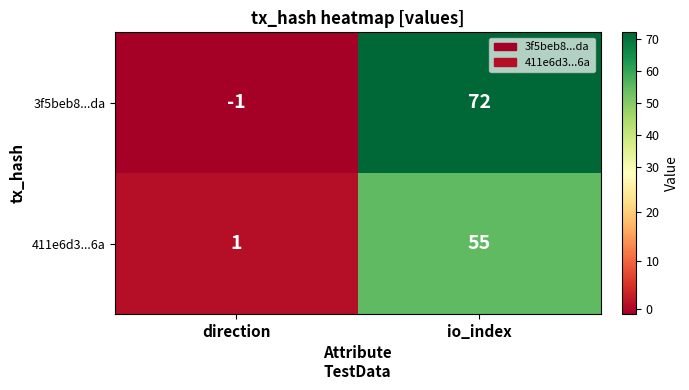

The value of 411e6d3...6a at direction is 1. True or false?

True